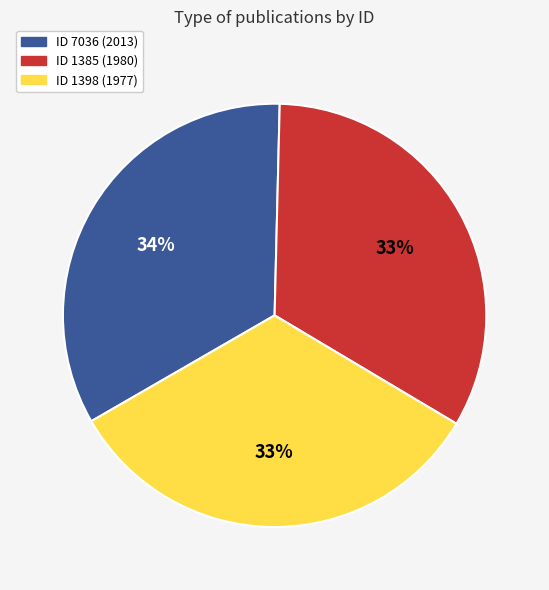

Does ID 1385 (1980) account for over 50% of the chart?

No